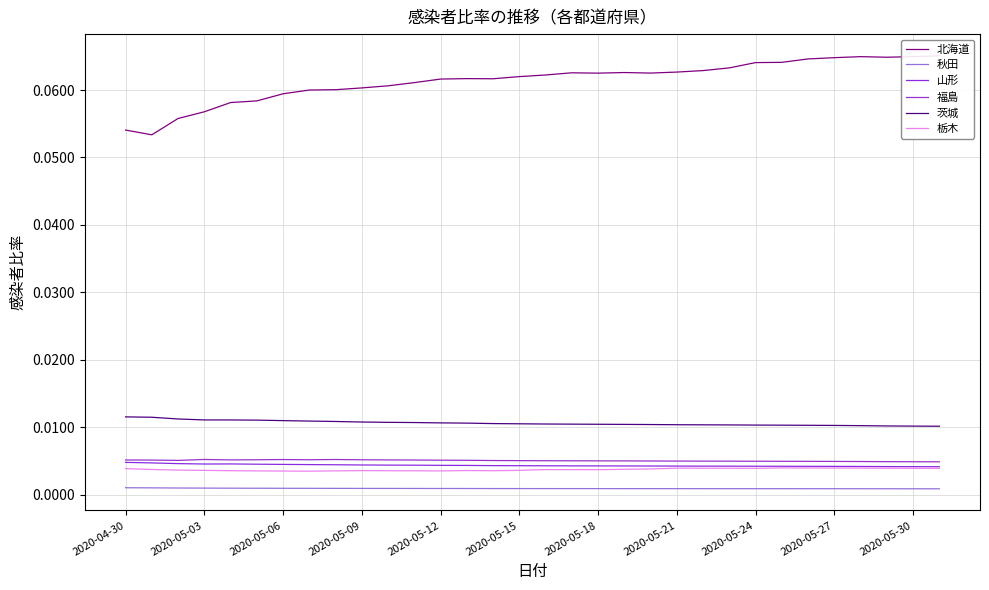

At which category does 山形 reach its first local valley?

2020-05-03